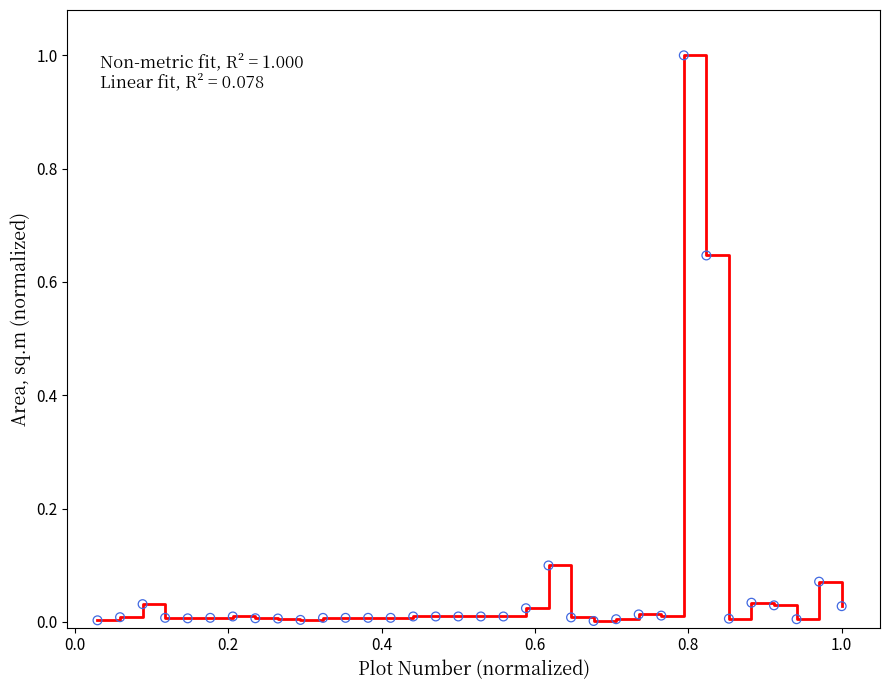

What is the difference between the maximum and minimum values?

1.0